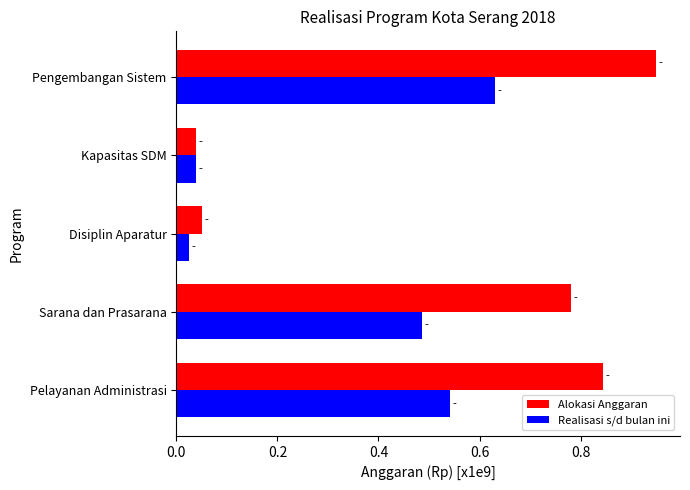

At how many categories does at least one series exceed 110809701?

3